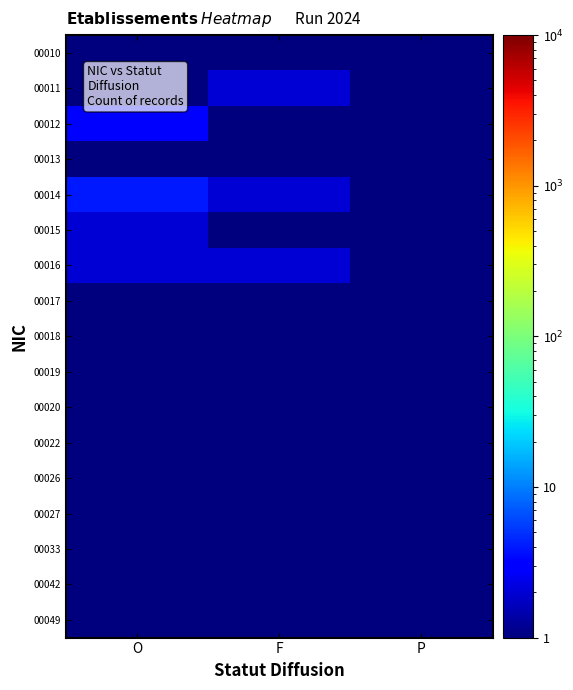

At which category is the sum across all series the highest?

O